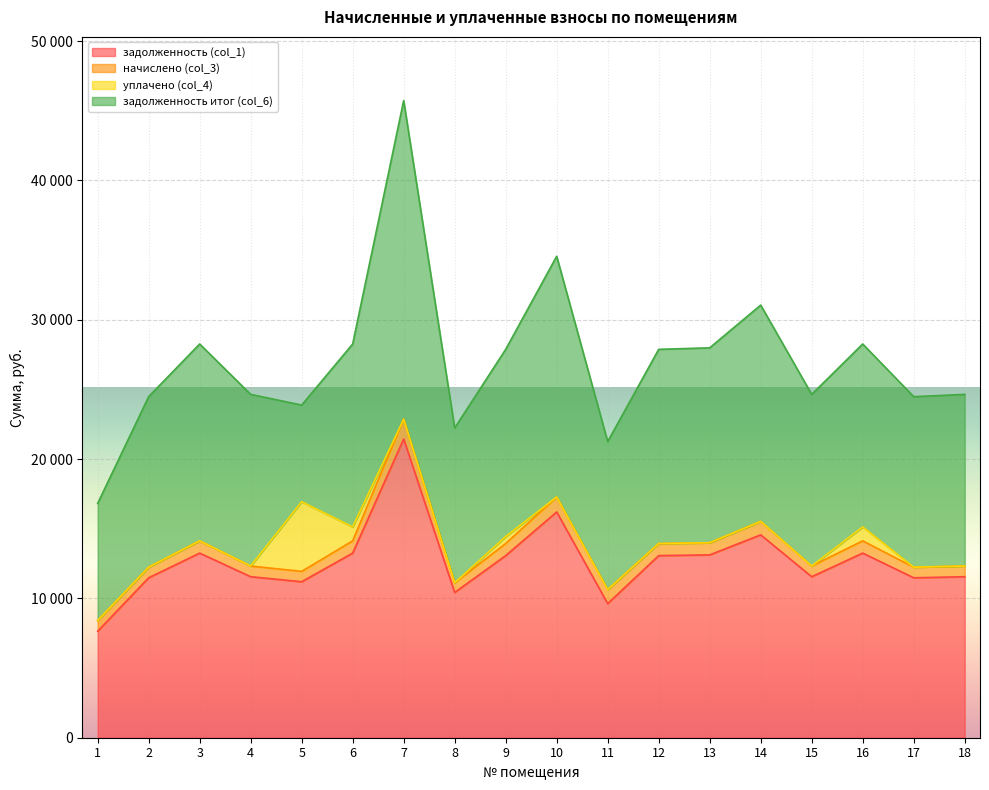

What is the minimum value for начислено (col_3)?

690.6